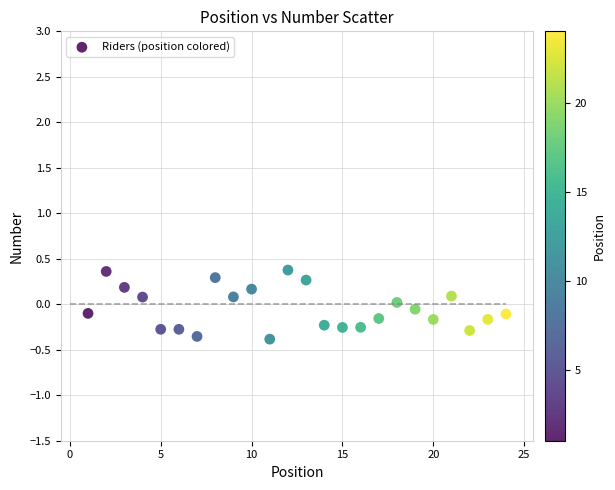

What is the range of X values (max minus min)?

23.0